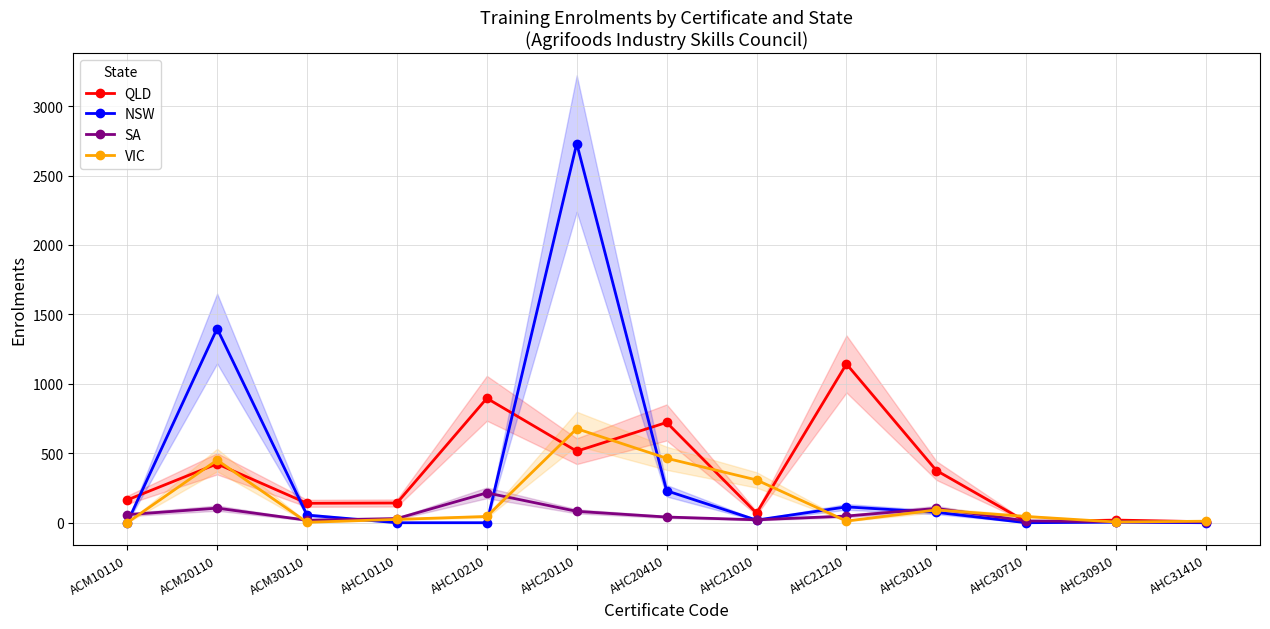

True or false: VIC has more than 2 interior local peaks.

True